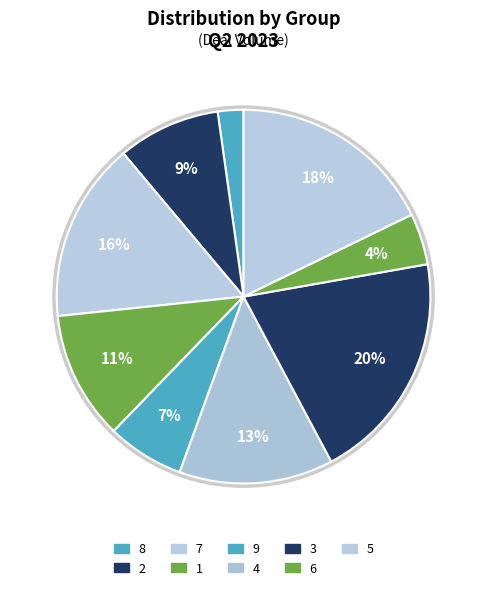

True or false: 3 accounts for 35% of the total.

False